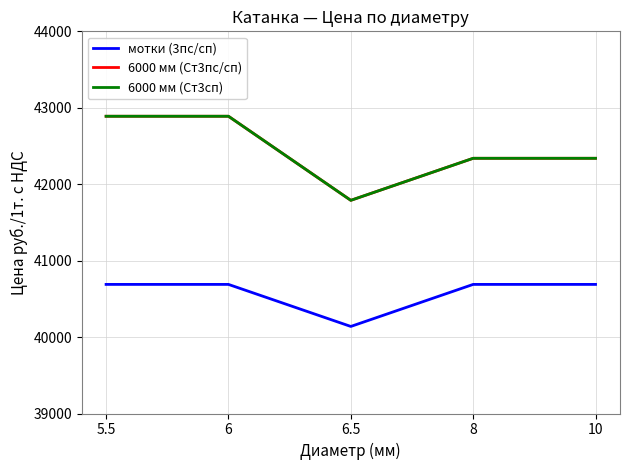

Between 6 and 10, which series saw the biggest shift?

6000 мм (Ст3пс/сп)